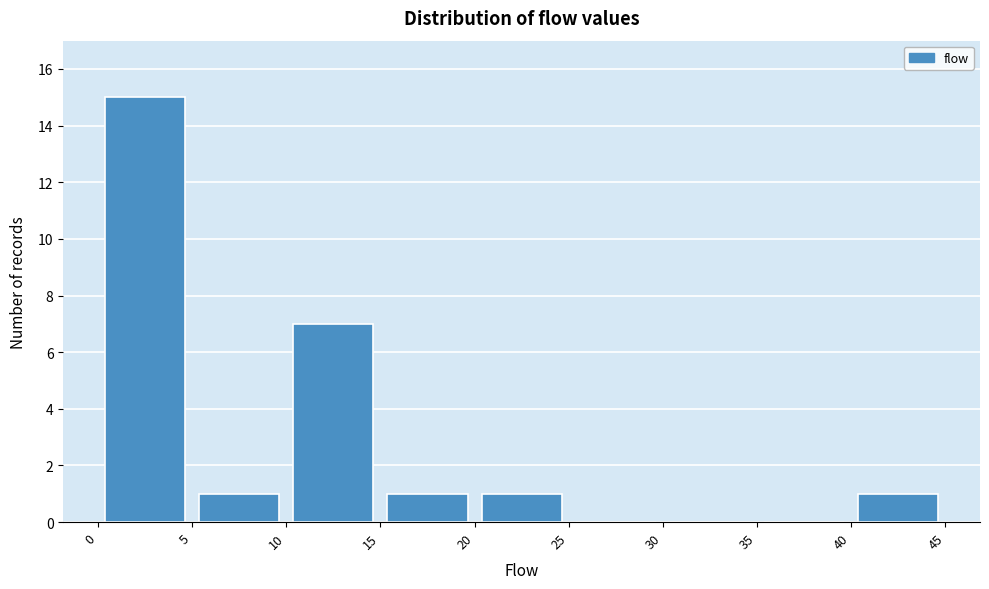

Which range on the x-axis has the tallest bar?

0 to 5